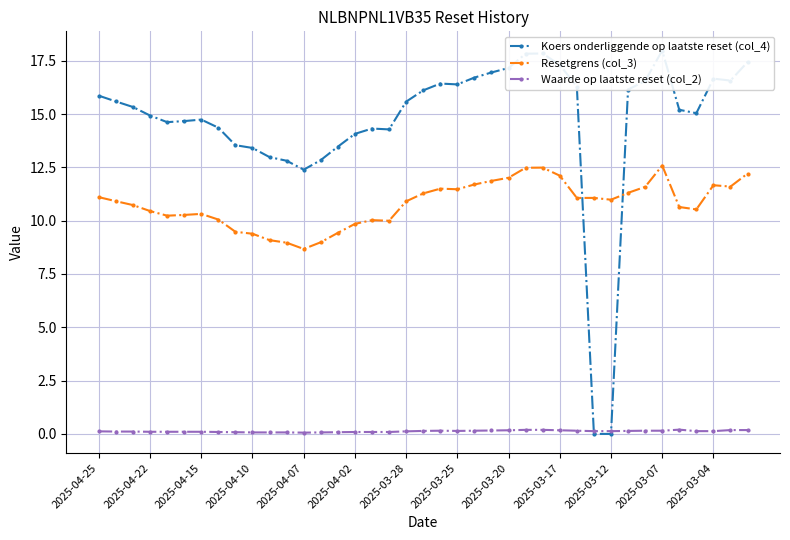

Which series has the widest spread of values?

Koers onderliggende op laatste reset (col_4)